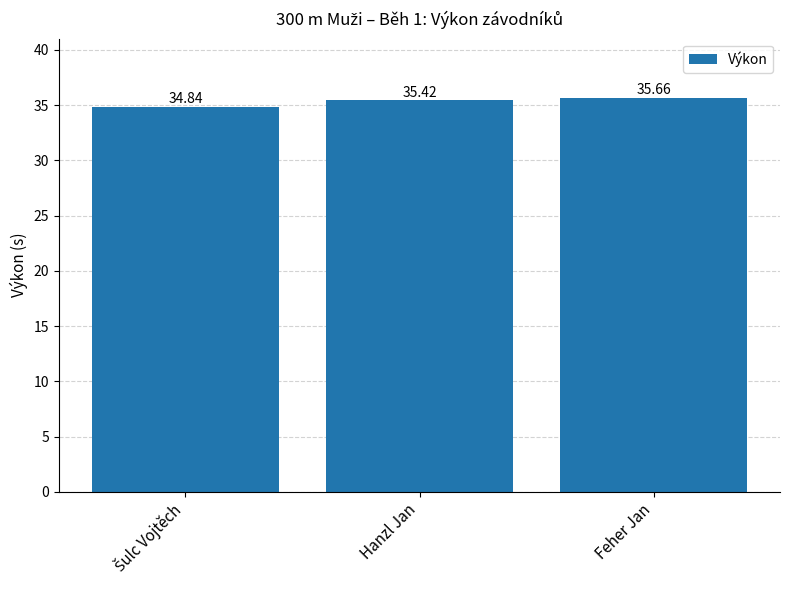

Where does the data first go above 35?

Hanzl Jan